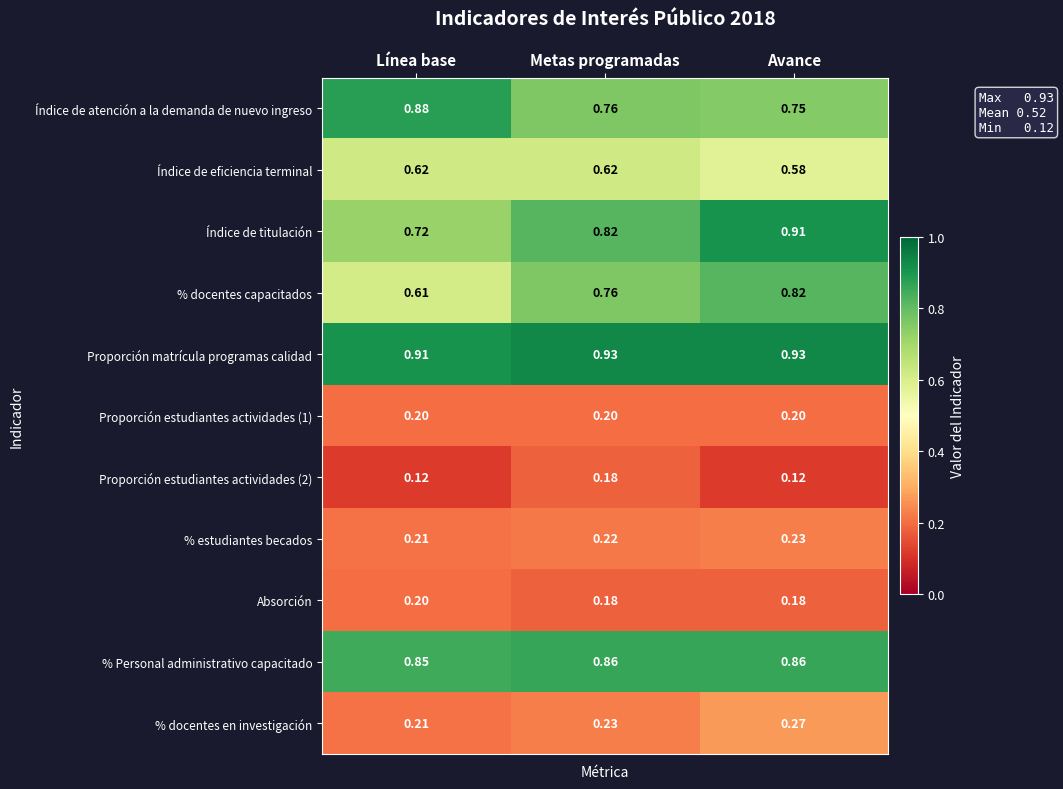

At which label does % docentes capacitados reach its minimum?

Línea base